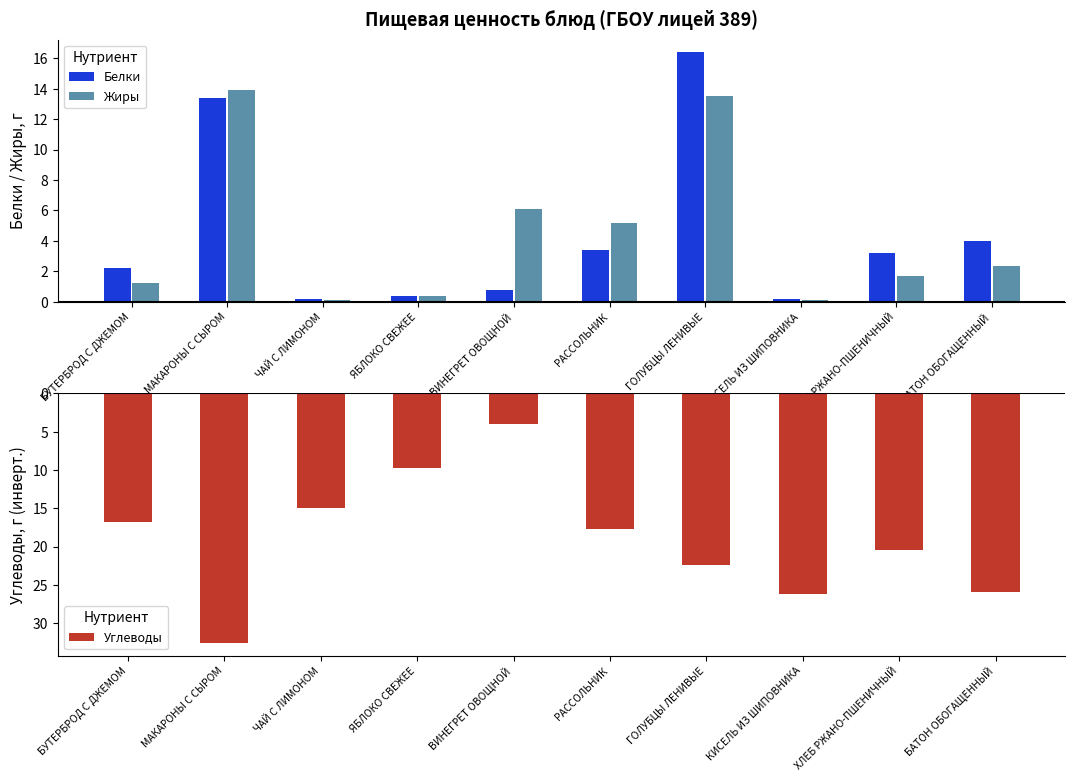

Reading left to right, list all the values displayed in this chart.

Белки: 2.2	13.4	0.2	0.4	0.8	3.4	16.4	0.2	3.2	4.0
Жиры: 1.2	13.9	0.1	0.4	6.1	5.2	13.5	0.1	1.7	2.3
Углеводы: -16.8	-32.6	-15.0	-9.8	-4.0	-17.8	-22.4	-26.2	-20.4	-26.0